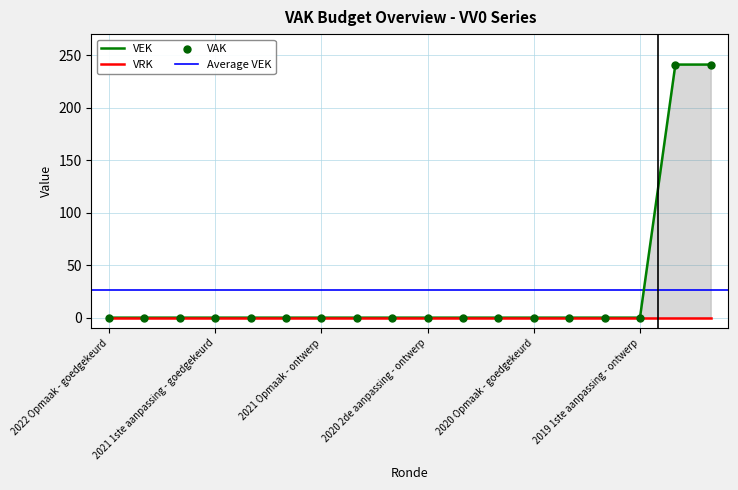

Between 2019 opmaak - goedgekeurd and 2019 1ste aanpassing - ontwerp, which is larger?

2019 opmaak - goedgekeurd